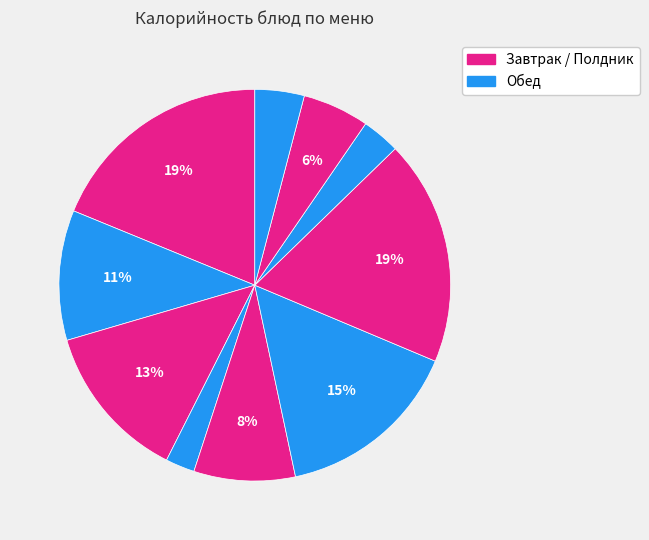

Which slice is the largest?

Каша Янтарная